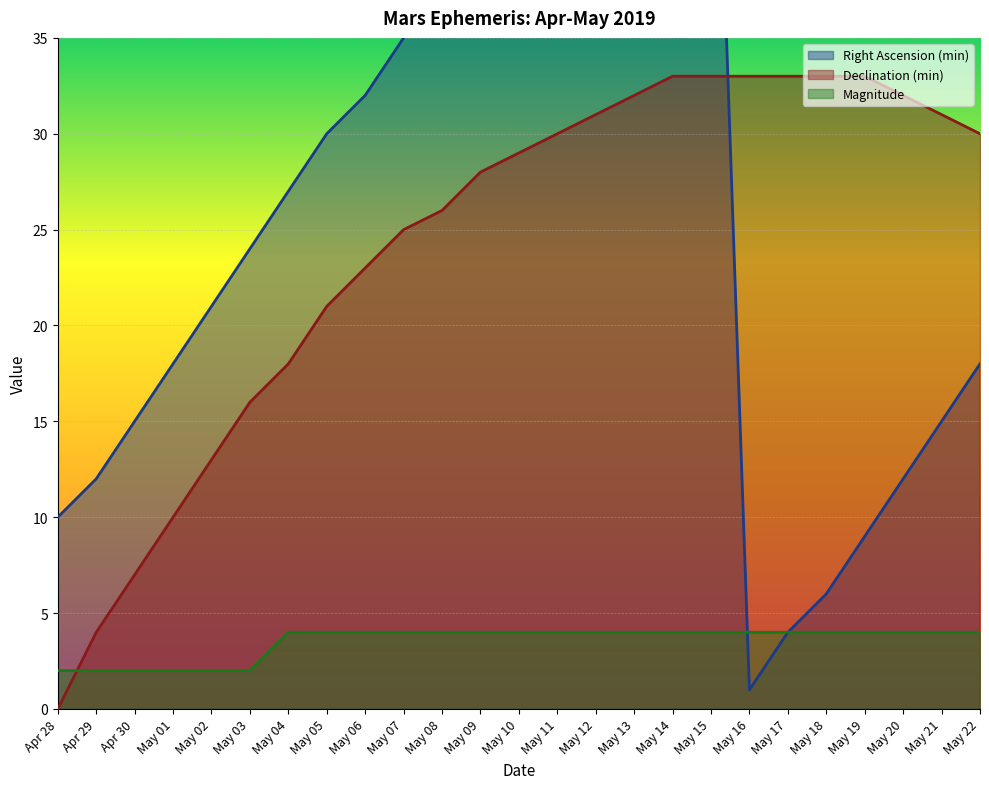

Count the number of categories in the chart.

25